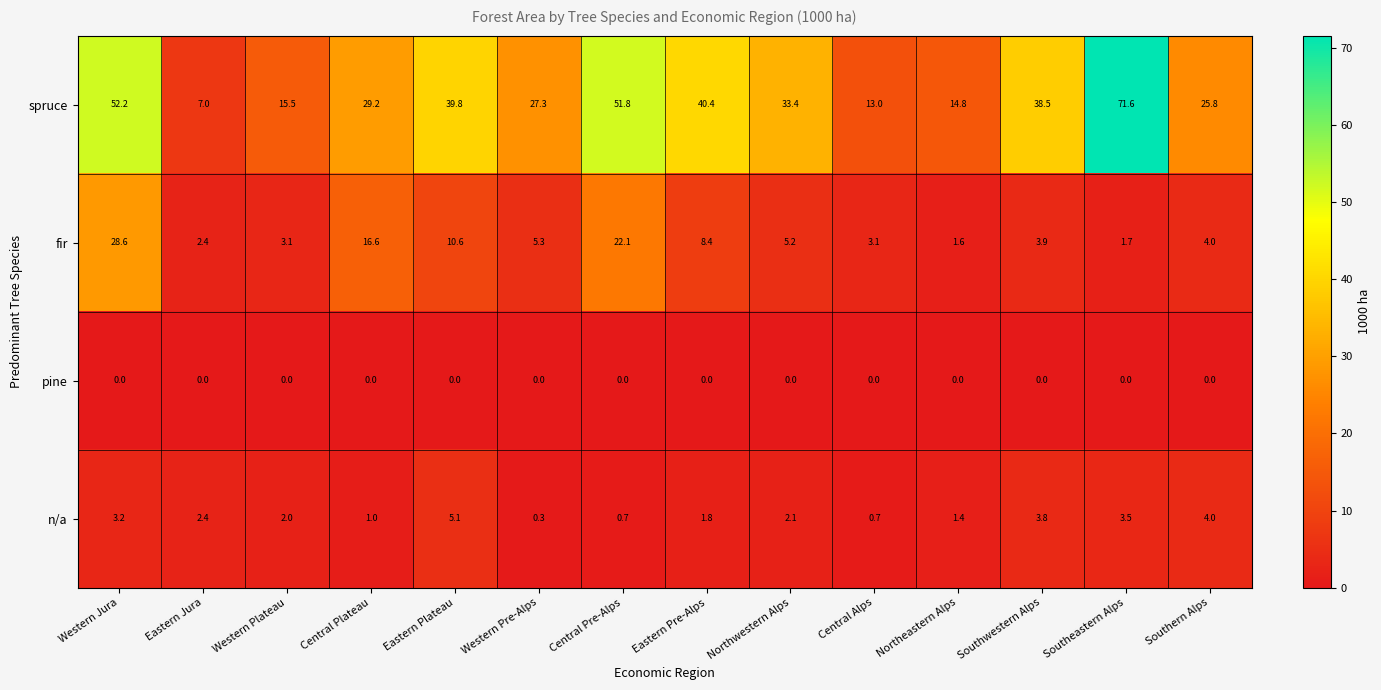

What is the lowest value of the fir series?

1.6